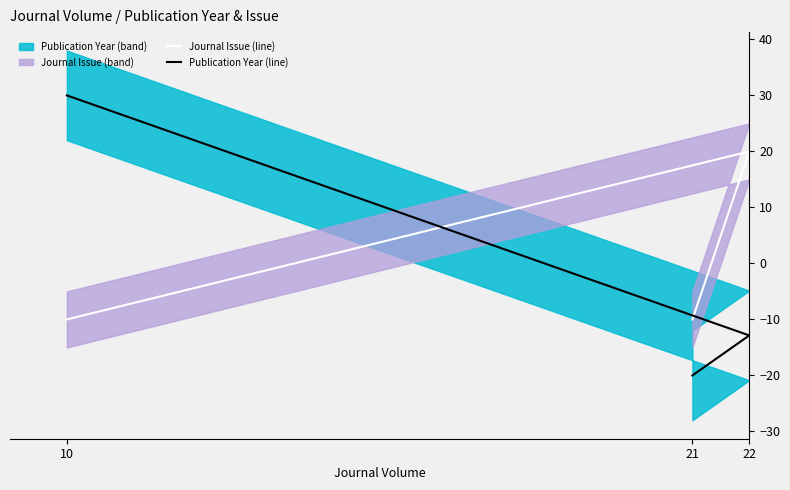

How many distinct data groups are displayed?

2